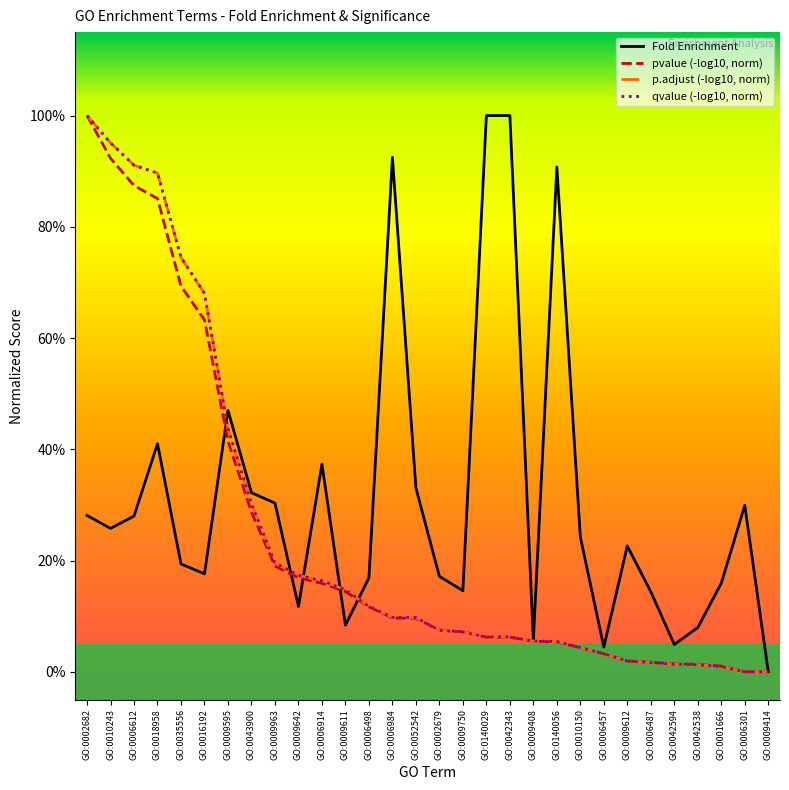

Reading left to right, list all the values displayed in this chart.

Fold Enrichment: GO:0002682=0.3	GO:0010243=0.3	GO:0006612=0.3	GO:0018958=0.4	GO:0035556=0.2	GO:0016192=0.2	GO:0009595=0.5	GO:0043900=0.3	GO:0009963=0.3	GO:0009642=0.1	GO:0006914=0.4	GO:0009611=0.1	GO:0006498=0.2	GO:0006984=0.9	GO:0052542=0.3	GO:0002679=0.2	GO:0009750=0.1	GO:0140029=1.0	GO:0042343=1.0	GO:0009408=0.1	GO:0140056=0.9	GO:0010150=0.2	GO:0006457=0.0	GO:0009612=0.2	GO:0006487=0.1	GO:0042594=0.0	GO:0042538=0.1	GO:0001666=0.2	GO:0006301=0.3	GO:0009414=0.0
pvalue (-log10, norm): GO:0002682=1.0	GO:0010243=0.9	GO:0006612=0.9	GO:0018958=0.9	GO:0035556=0.7	GO:0016192=0.6	GO:0009595=0.4	GO:0043900=0.3	GO:0009963=0.2	GO:0009642=0.2	GO:0006914=0.2	GO:0009611=0.1	GO:0006498=0.1	GO:0006984=0.1	GO:0052542=0.1	GO:0002679=0.1	GO:0009750=0.1	GO:0140029=0.1	GO:0042343=0.1	GO:0009408=0.1	GO:0140056=0.1	GO:0010150=0.0	GO:0006457=0.0	GO:0009612=0.0	GO:0006487=0.0	GO:0042594=0.0	GO:0042538=0.0	GO:0001666=0.0	GO:0006301=0.0	GO:0009414=0.0
p.adjust (-log10, norm): GO:0002682=1.0	GO:0010243=1.0	GO:0006612=0.9	GO:0018958=0.9	GO:0035556=0.7	GO:0016192=0.7	GO:0009595=0.4	GO:0043900=0.3	GO:0009963=0.2	GO:0009642=0.2	GO:0006914=0.2	GO:0009611=0.1	GO:0006498=0.1	GO:0006984=0.1	GO:0052542=0.1	GO:0002679=0.1	GO:0009750=0.1	GO:0140029=0.1	GO:0042343=0.1	GO:0009408=0.1	GO:0140056=0.1	GO:0010150=0.0	GO:0006457=0.0	GO:0009612=0.0	GO:0006487=0.0	GO:0042594=0.0	GO:0042538=0.0	GO:0001666=0.0	GO:0006301=0.0	GO:0009414=0.0
qvalue (-log10, norm): GO:0002682=1.0	GO:0010243=1.0	GO:0006612=0.9	GO:0018958=0.9	GO:0035556=0.7	GO:0016192=0.7	GO:0009595=0.4	GO:0043900=0.3	GO:0009963=0.2	GO:0009642=0.2	GO:0006914=0.2	GO:0009611=0.1	GO:0006498=0.1	GO:0006984=0.1	GO:0052542=0.1	GO:0002679=0.1	GO:0009750=0.1	GO:0140029=0.1	GO:0042343=0.1	GO:0009408=0.1	GO:0140056=0.1	GO:0010150=0.0	GO:0006457=0.0	GO:0009612=0.0	GO:0006487=0.0	GO:0042594=0.0	GO:0042538=0.0	GO:0001666=0.0	GO:0006301=0.0	GO:0009414=0.0